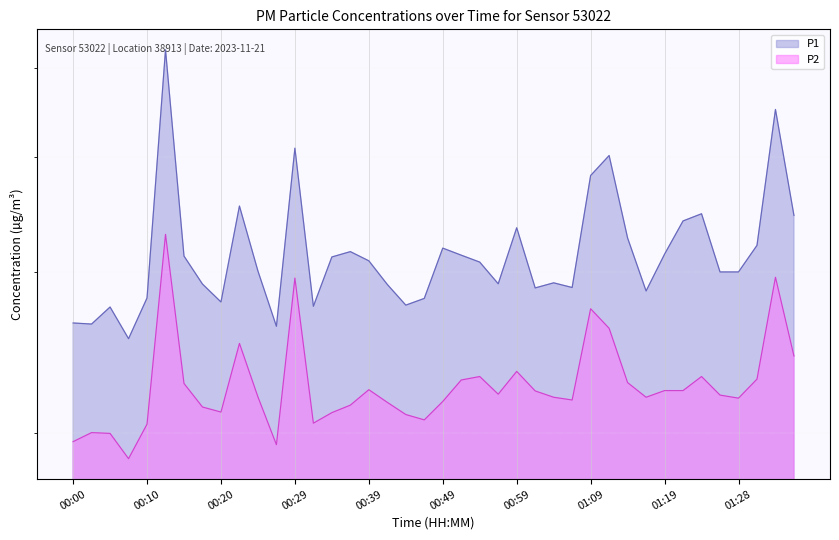

Is the value of P1 at 01:23 greater than the value of P2 at 01:23?

Yes